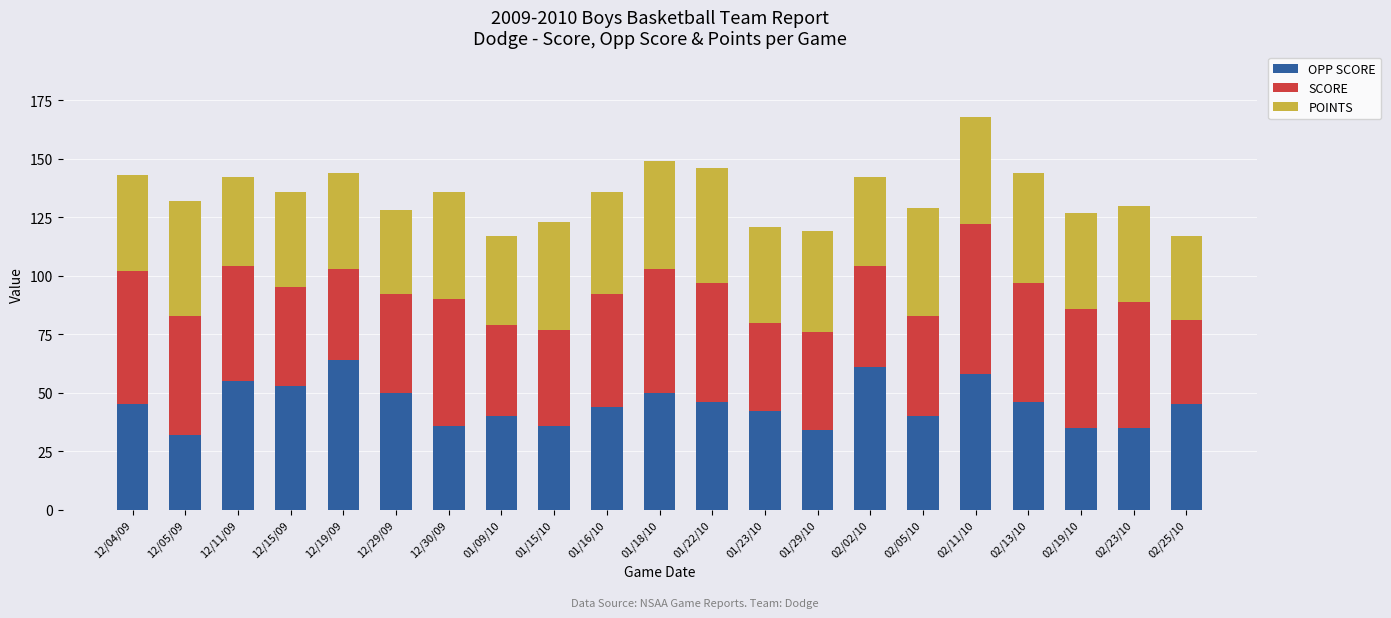

How many categories are shown in the chart?

21